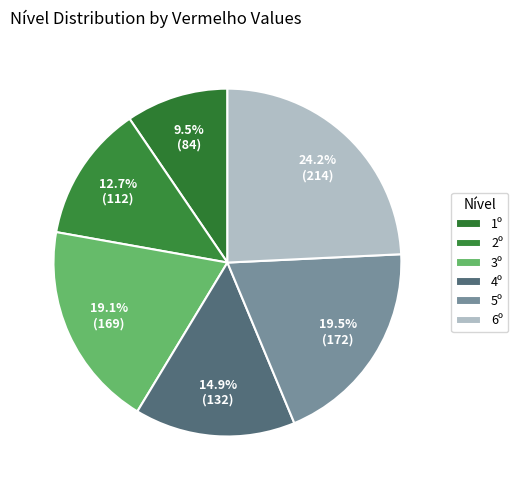

Between 3º and 1º, which is larger?

3º